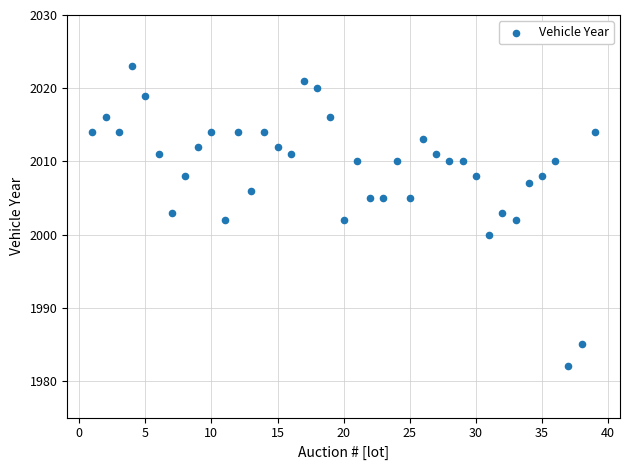

What is the range of Y values (max minus min)?

41